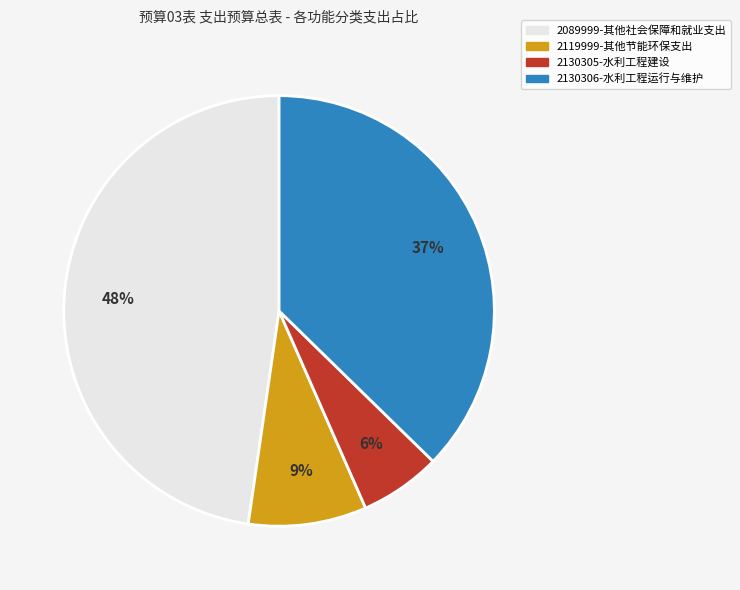

To the nearest percent, what is the average slice percentage?

25%